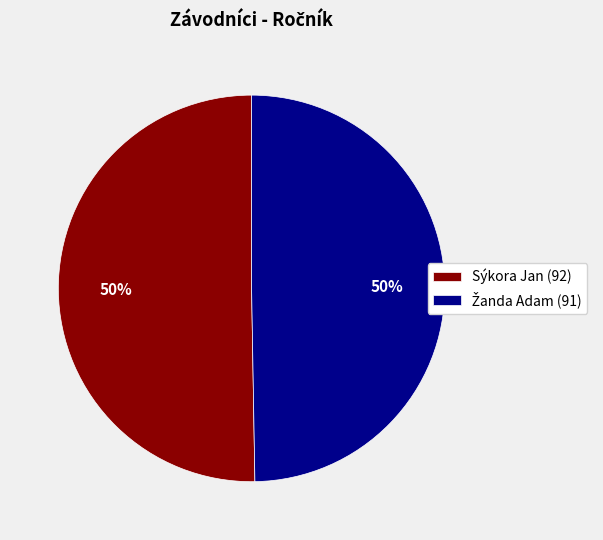

Count the number of slices in the pie.

2